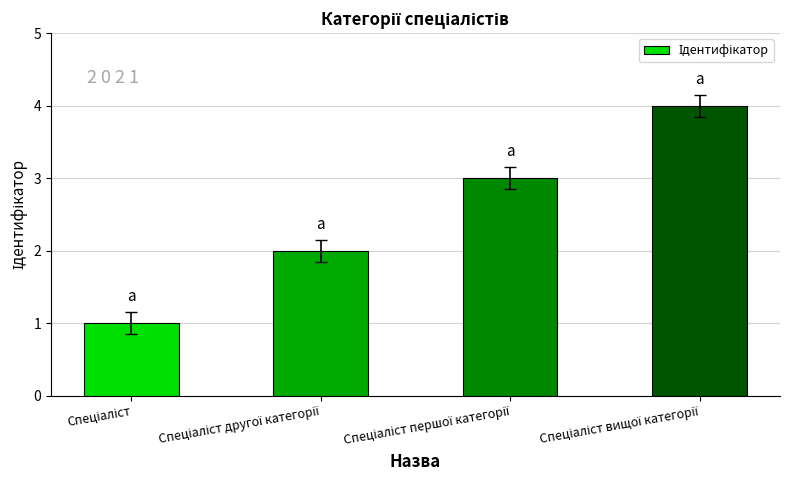

How many data points does each series have?

4